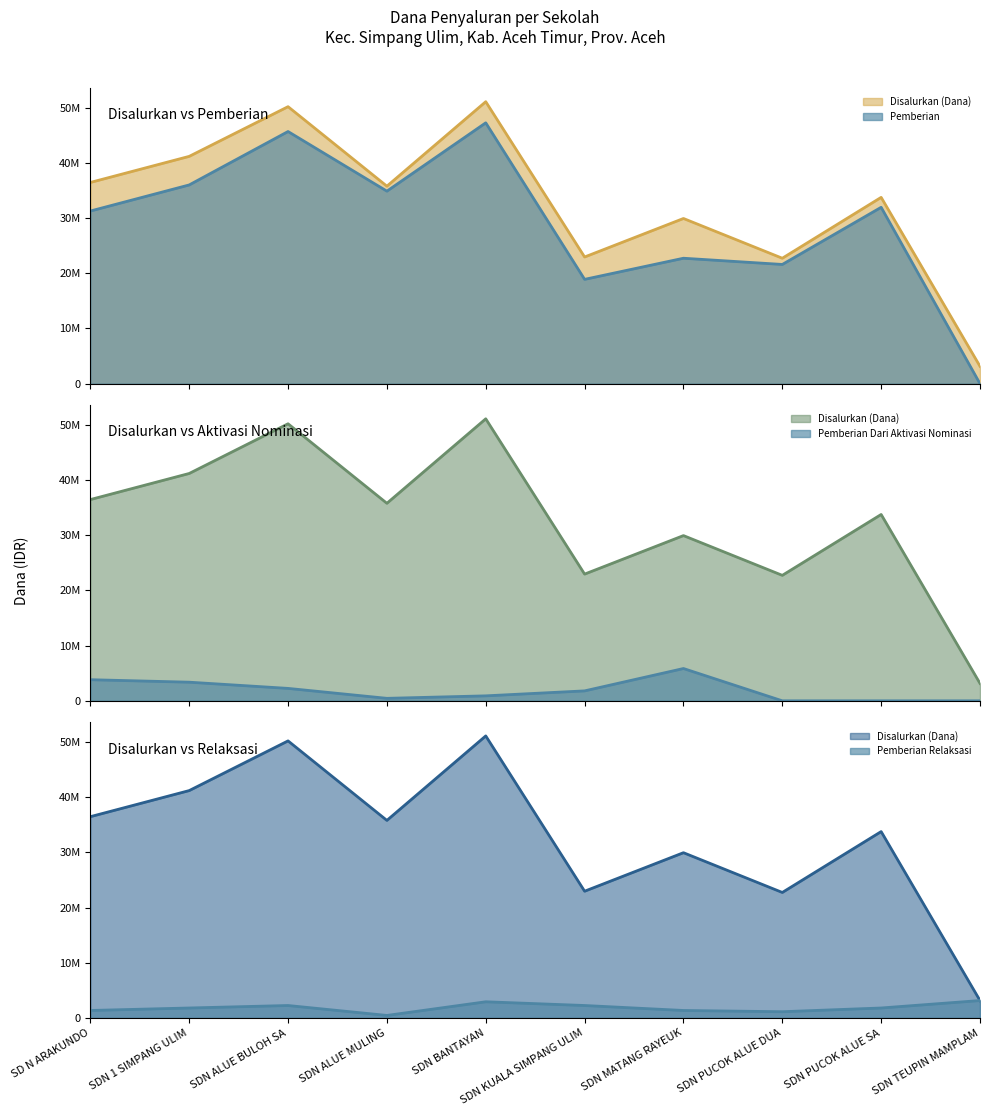

What is the approximate value of Pemberian at SDN ALUE BULOH SA, to the nearest 50?

45675000